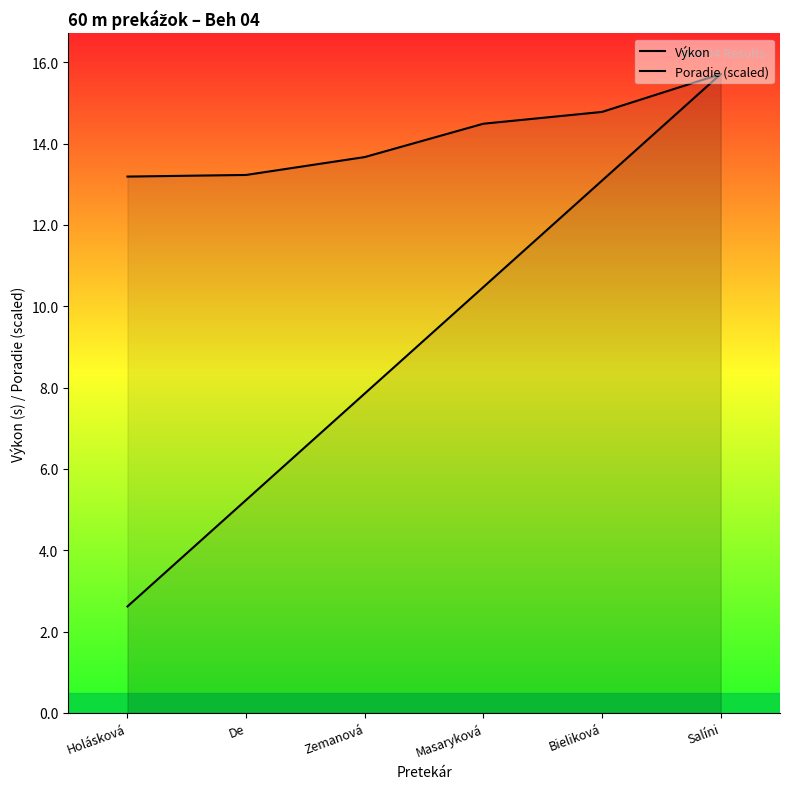

Reading left to right, transcribe all the data shown in this chart.

Výkon: 13.2	13.2	13.7	14.5	14.8	15.7
Poradie (scaled): 2.6	5.2	7.9	10.5	13.1	15.7